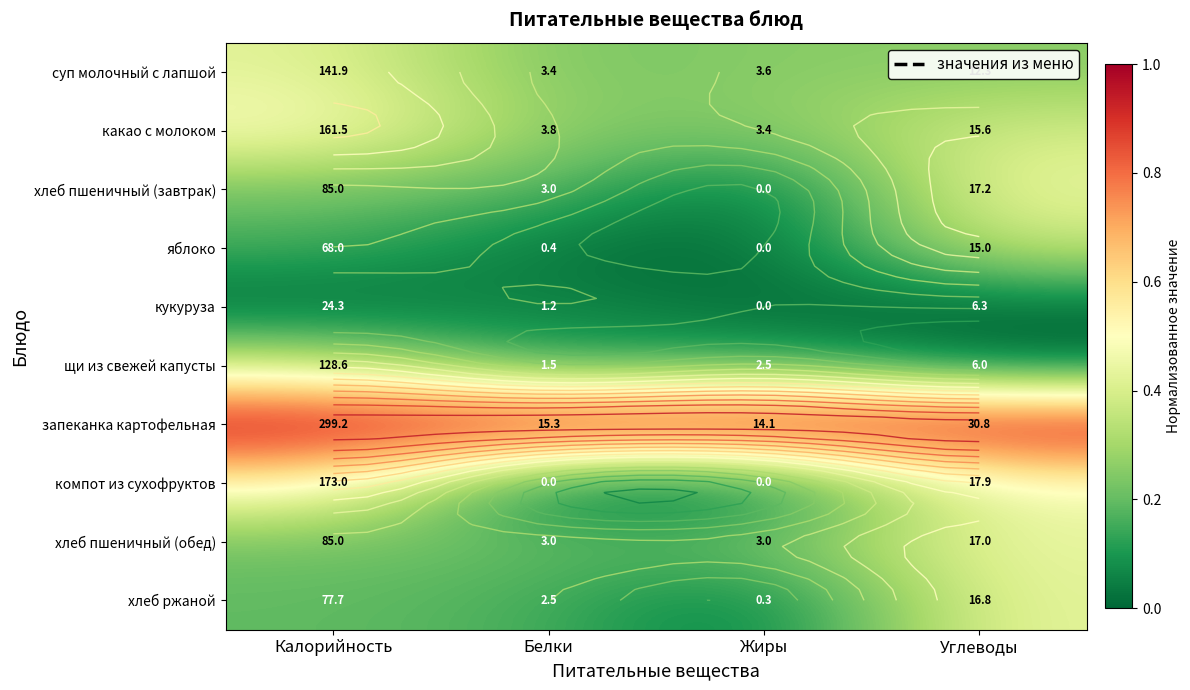

At how many categories does at least one series exceed 0?

4